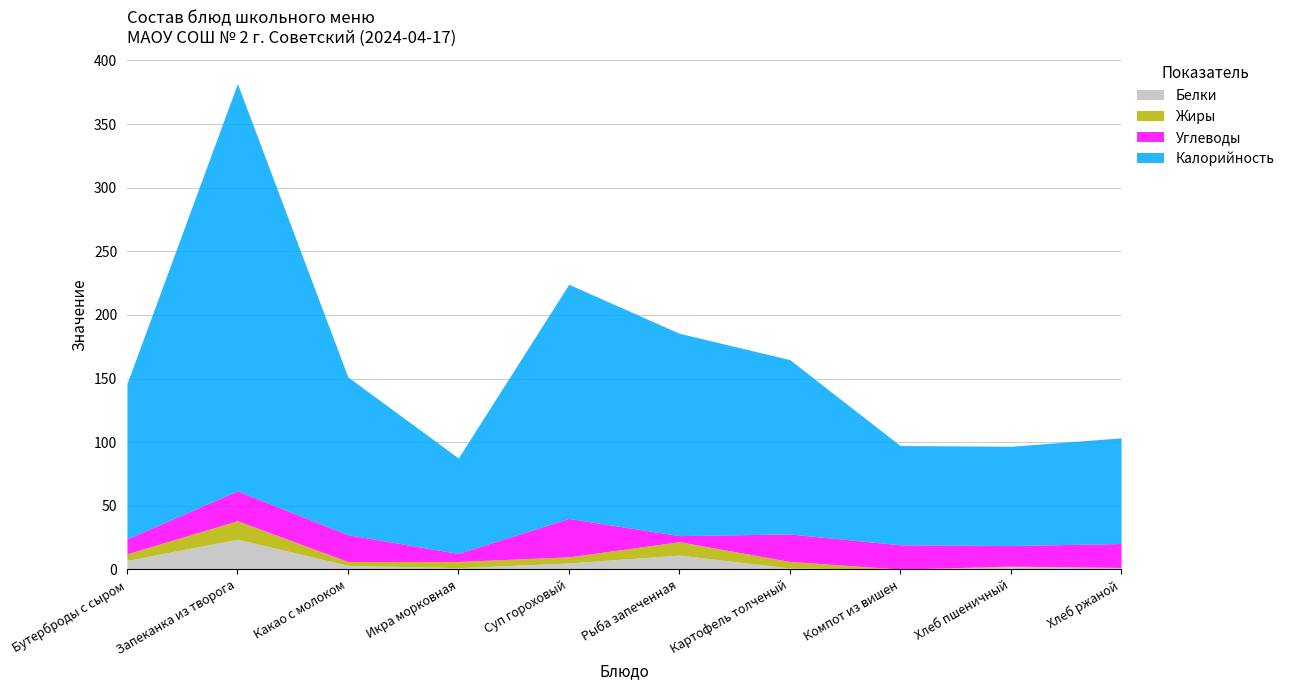

What is the difference between the maximum and minimum values in the Жиры series?

14.4